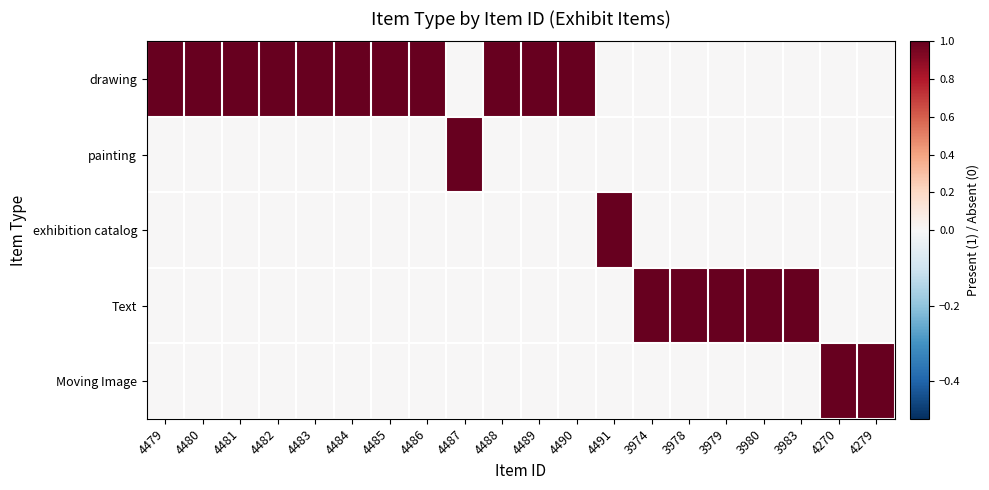

Reading right to left, transcribe all the data shown in this chart.

drawing: 4279=0	4270=0	3983=0	3980=0	3979=0	3978=0	3974=0	4491=0	4490=1	4489=1	4488=1	4487=0	4486=1	4485=1	4484=1	4483=1	4482=1	4481=1	4480=1	4479=1
painting: 4279=0	4270=0	3983=0	3980=0	3979=0	3978=0	3974=0	4491=0	4490=0	4489=0	4488=0	4487=1	4486=0	4485=0	4484=0	4483=0	4482=0	4481=0	4480=0	4479=0
exhibition catalog: 4279=0	4270=0	3983=0	3980=0	3979=0	3978=0	3974=0	4491=1	4490=0	4489=0	4488=0	4487=0	4486=0	4485=0	4484=0	4483=0	4482=0	4481=0	4480=0	4479=0
Text: 4279=0	4270=0	3983=1	3980=1	3979=1	3978=1	3974=1	4491=0	4490=0	4489=0	4488=0	4487=0	4486=0	4485=0	4484=0	4483=0	4482=0	4481=0	4480=0	4479=0
Moving Image: 4279=1	4270=1	3983=0	3980=0	3979=0	3978=0	3974=0	4491=0	4490=0	4489=0	4488=0	4487=0	4486=0	4485=0	4484=0	4483=0	4482=0	4481=0	4480=0	4479=0